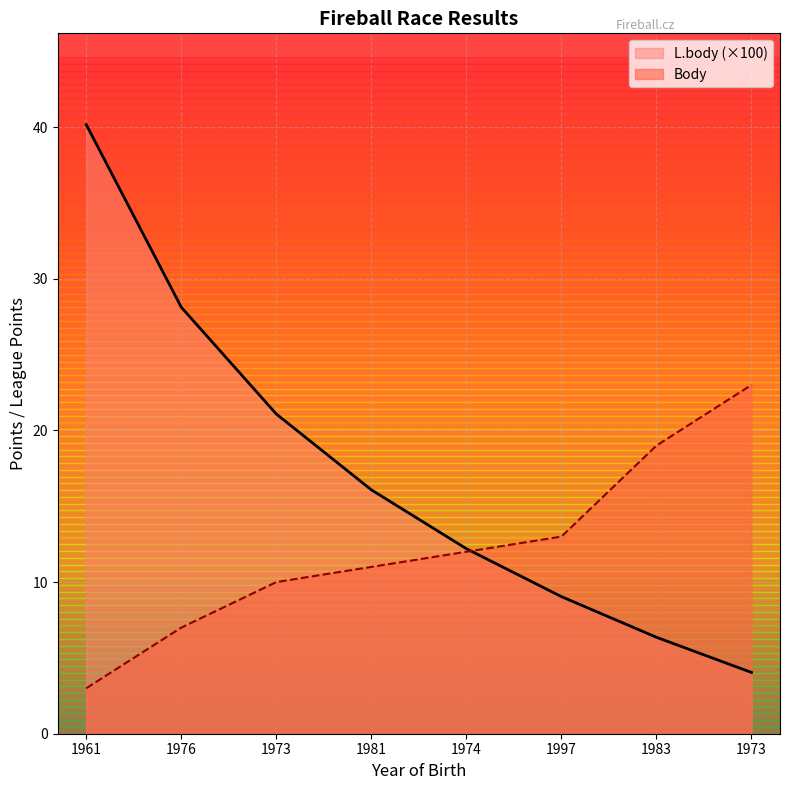

Reading left to right, transcribe all the data shown in this chart.

Body: 1961=3.0	1976=7.0	1973=10.0	1981=11.0	1974=12.0	1997=13.0	1983=19.0	1973=23.0
L.body: 1961=40.2	1976=28.1	1973=21.1	1981=16.1	1974=12.2	1997=9.0	1983=6.4	1973=4.0